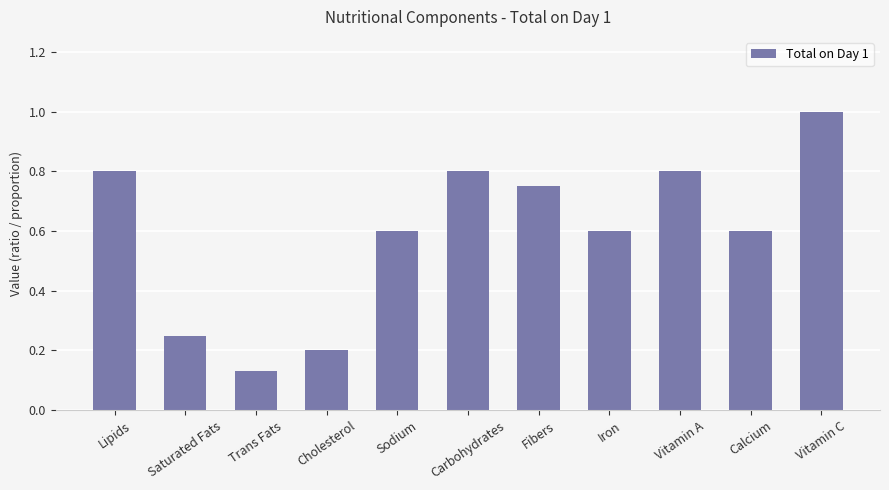

True or false: the data shows 0.1 at Cholesterol.

False